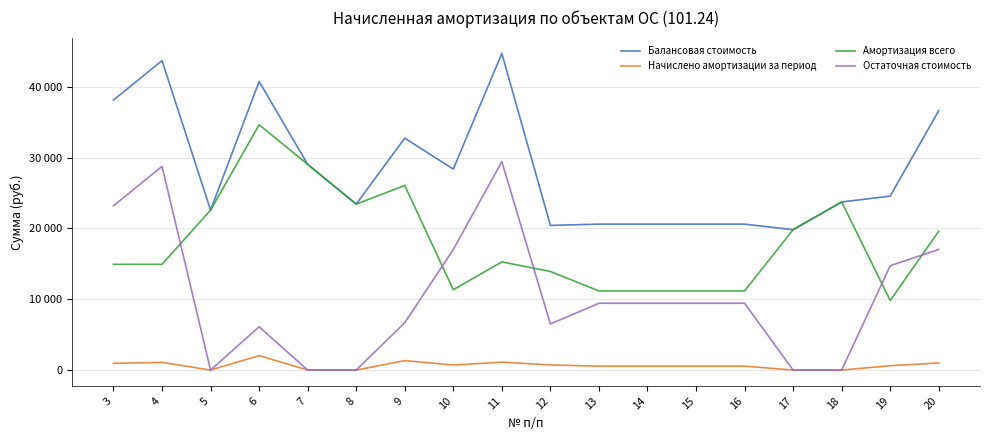

Where is the first local minimum for Начислено амортизации за период?

5